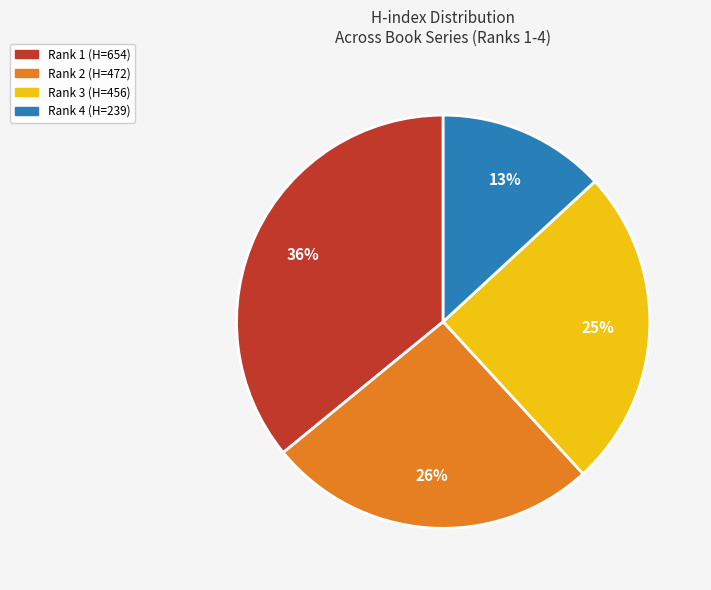

To the nearest percent, what is the difference between the largest and smallest slice percentages?

23%